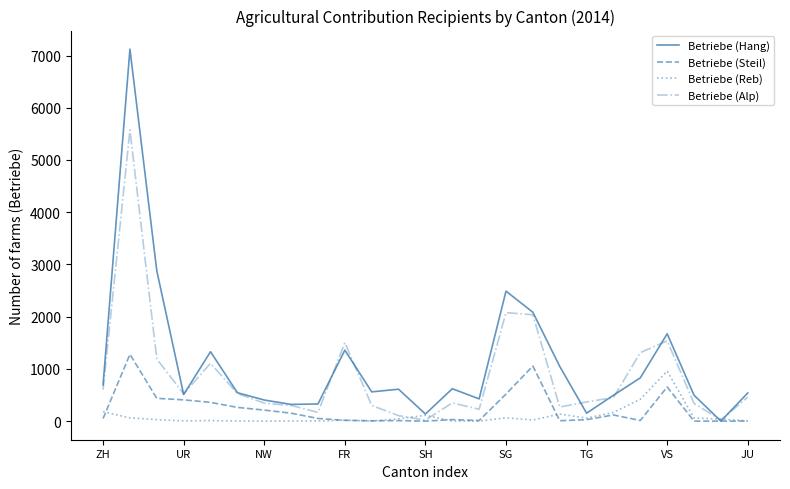

Which series has the largest range (max minus min)?

Betriebe (Hang)